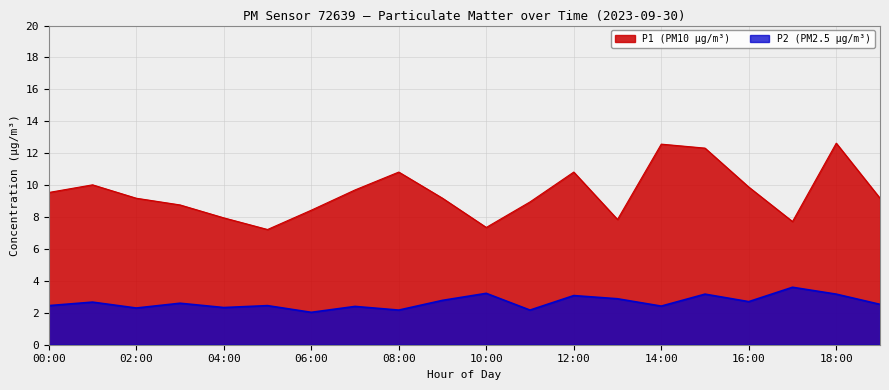

What is the value of the P2 point at the 20th from the left?

2.5